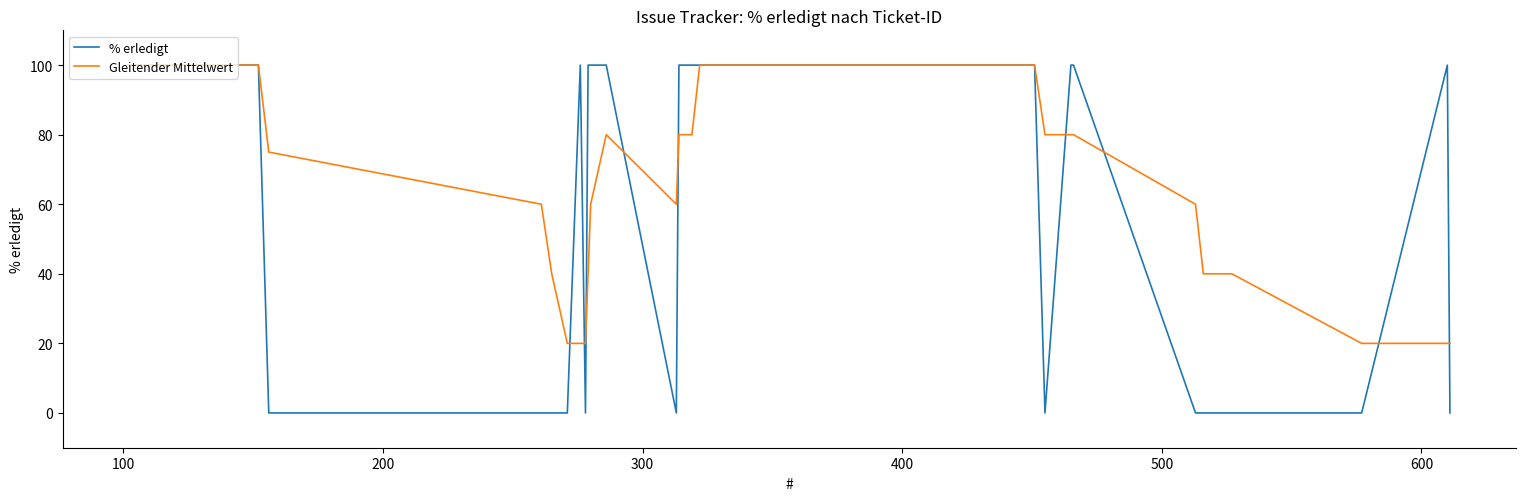

What is the lowest value of the Gleitender Mittelwert series?

20